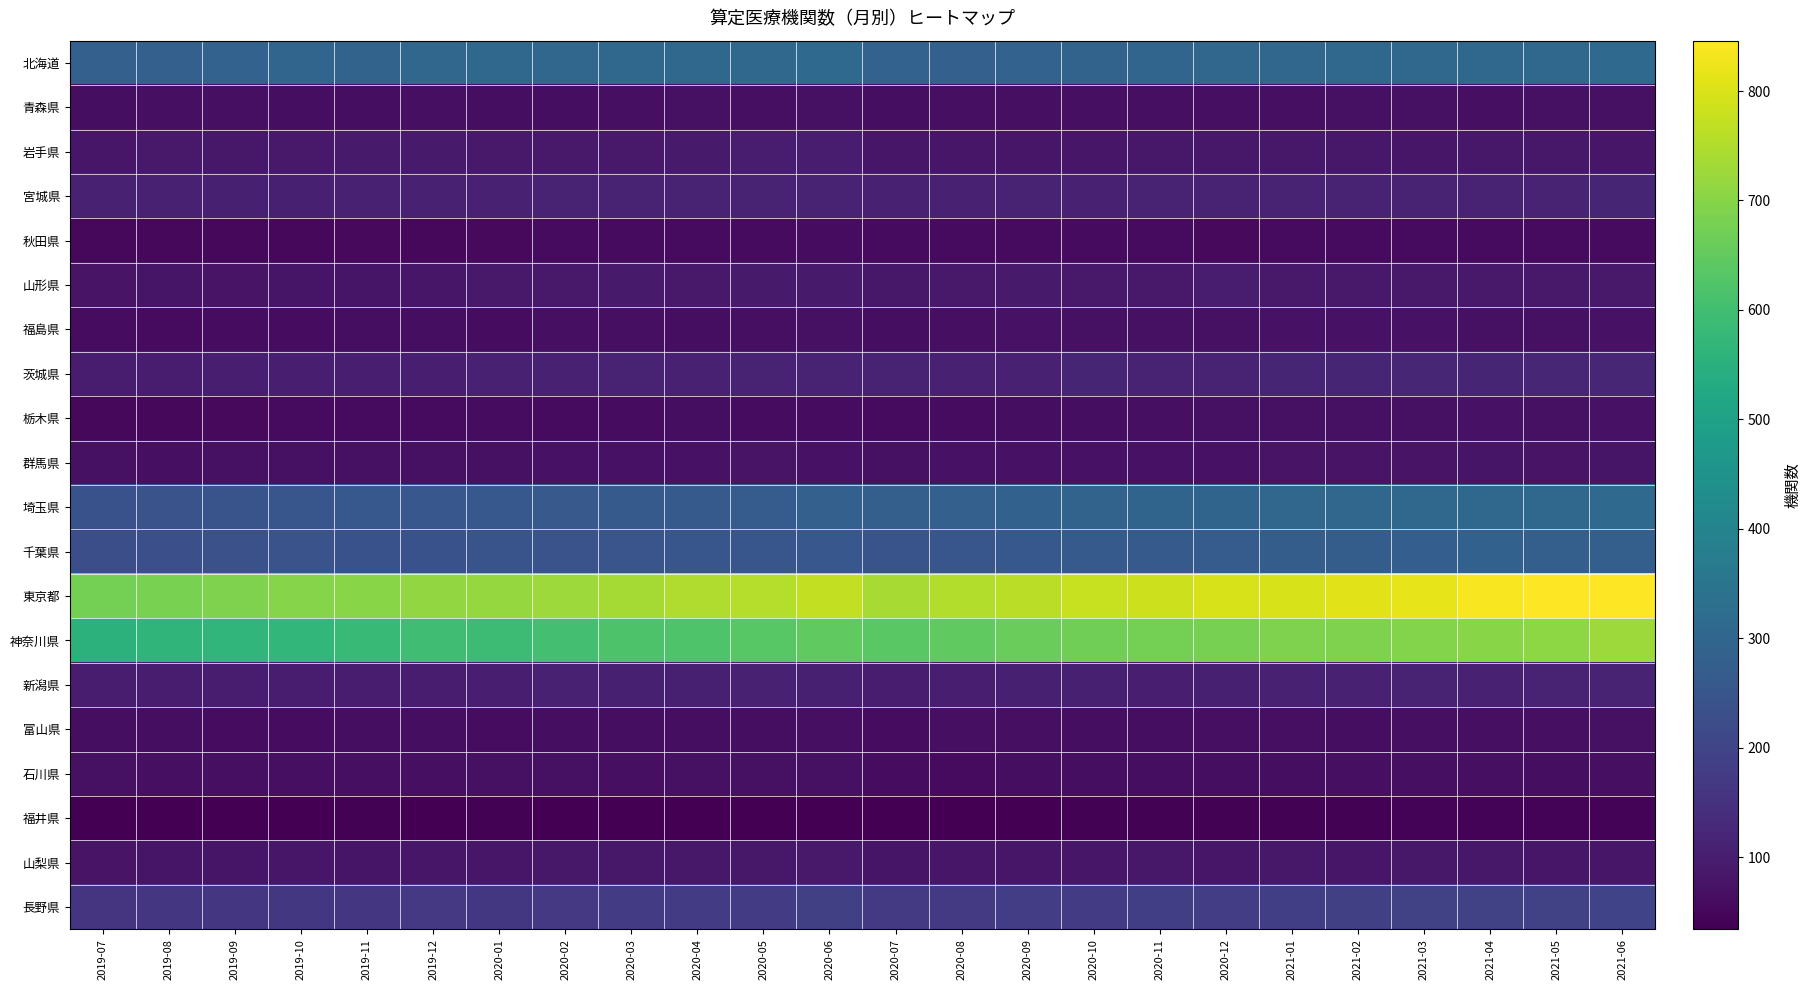

At which category is the sum across all series the highest?

2021-06